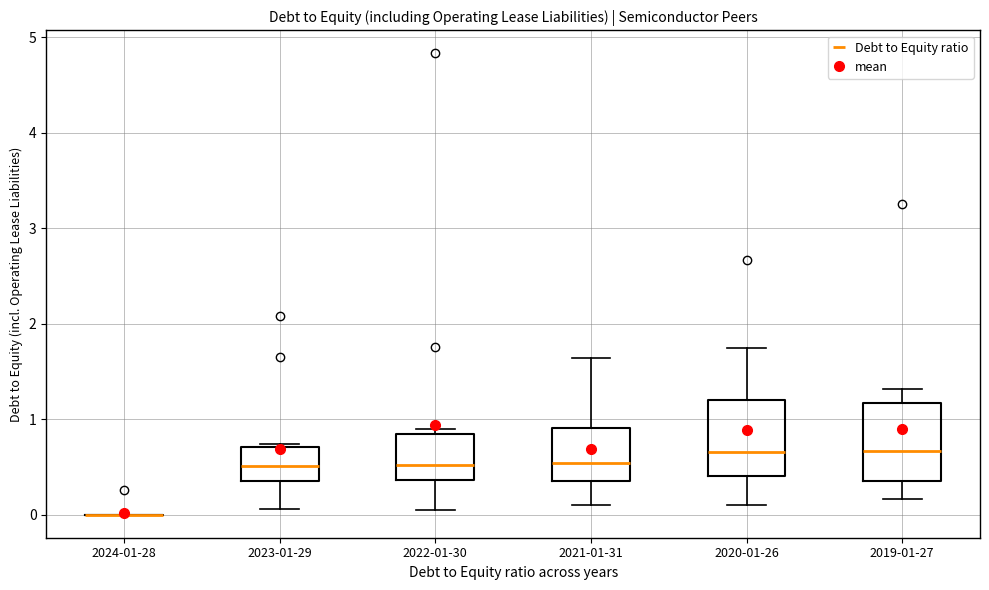

Where does the median line of the box for 2020-01-26 sit on the y-axis? The values are not printed on the chart, so give them approximately, as read against the axis.

0.7